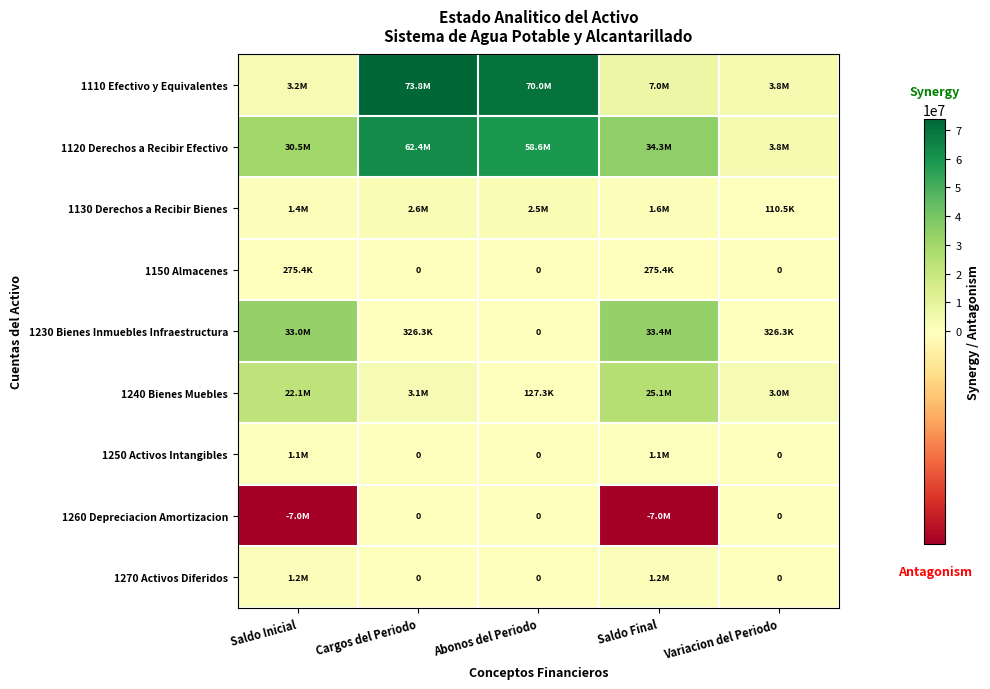

The value of 1120 Derechos a Recibir Efectivo at Variacion del Periodo is 1521634.5. True or false?

False